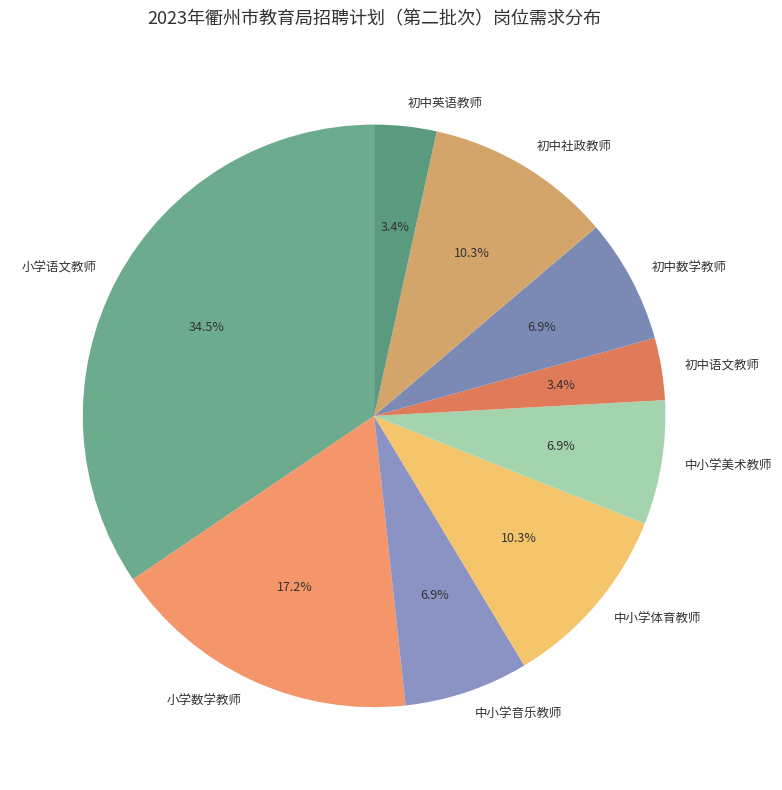

Which has a higher value, 小学数学教师 or 中小学音乐教师?

小学数学教师